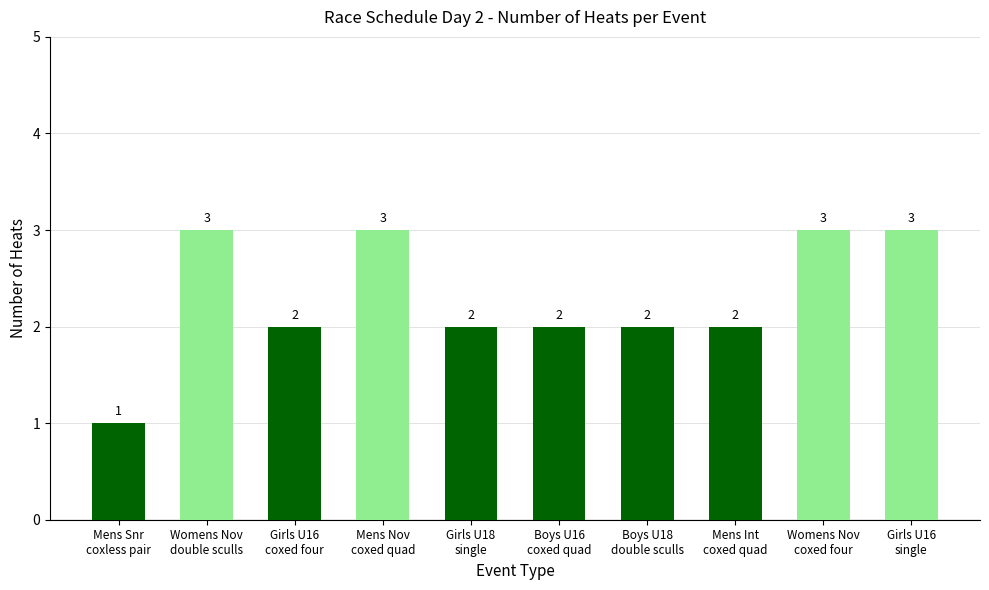

What is the sum of all values?

23